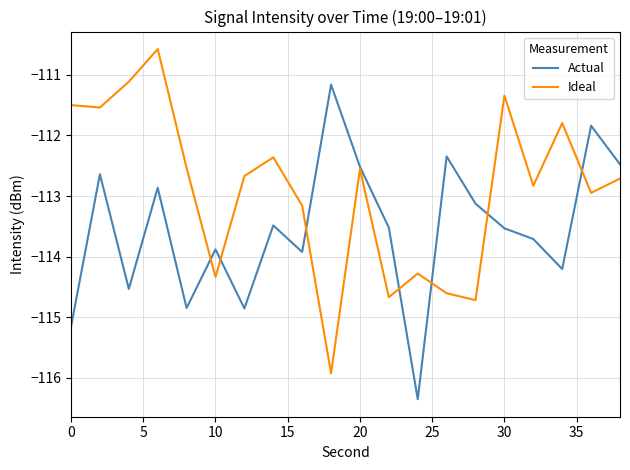

Does the chart have visible grid lines?

Yes